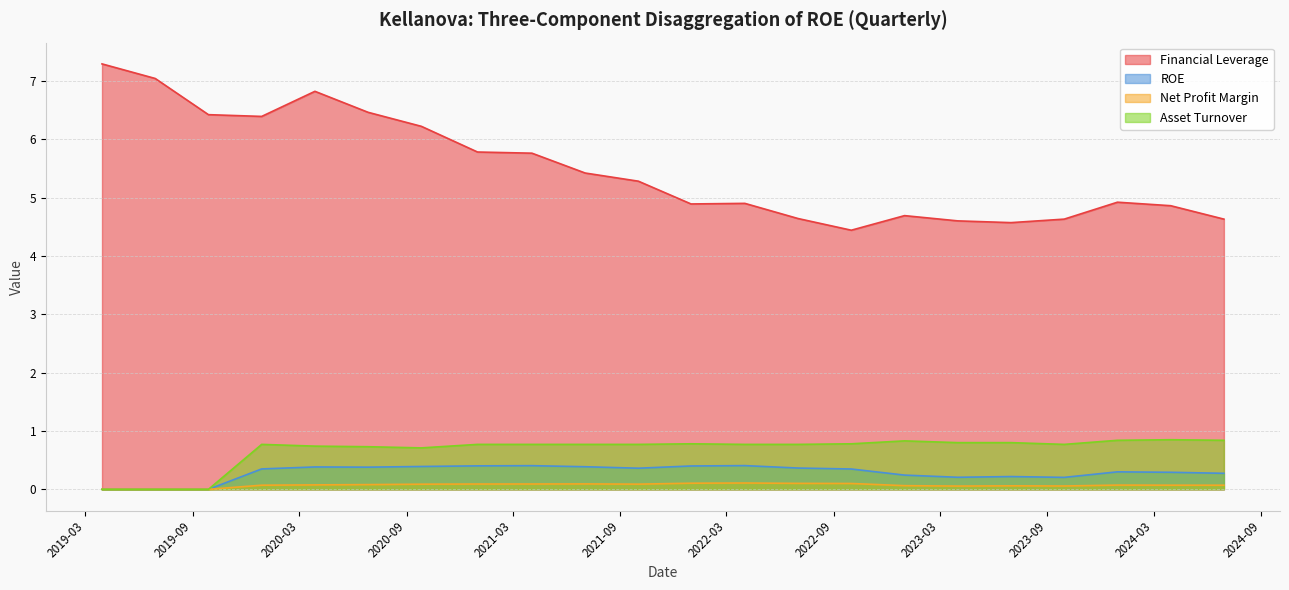

What is the total value across all series at 2021-07-03?

6.7